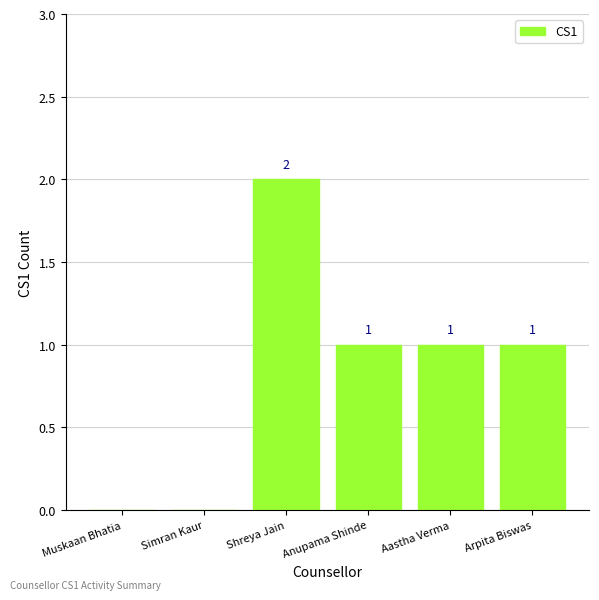

What is the average value?

1